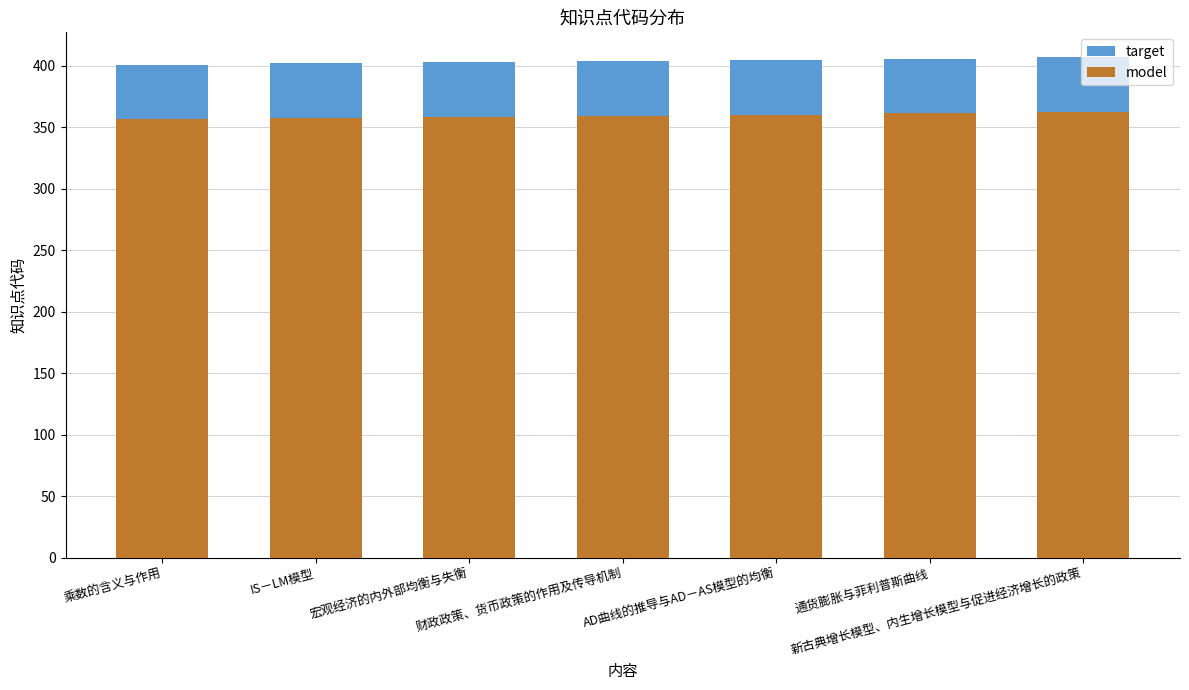

List the labels in order of target value, smallest first.

乘数的含义与作用, IS－LM模型, 宏观经济的内外部均衡与失衡, 财政政策、货币政策的作用及传导机制, AD曲线的推导与AD－AS模型的均衡, 通货膨胀与菲利普斯曲线, 新古典增长模型、内生增长模型与促进经济增长的政策